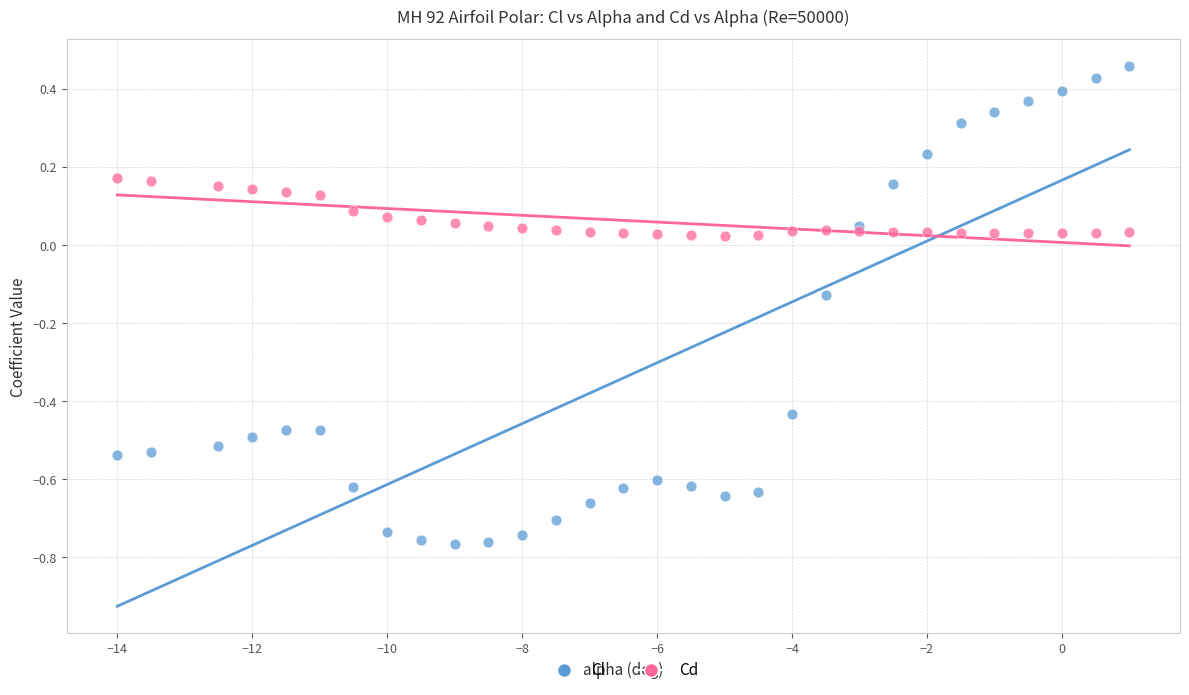

Which series reaches the minimum Y coordinate?

Cl